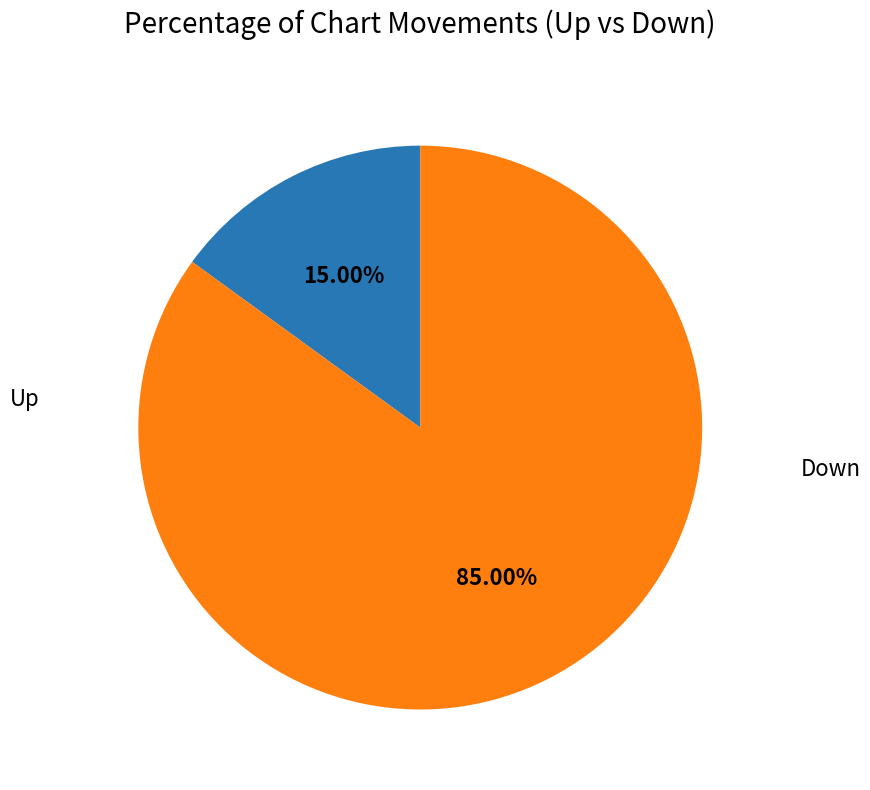

Is there any slice that represents more than half of the pie?

Yes